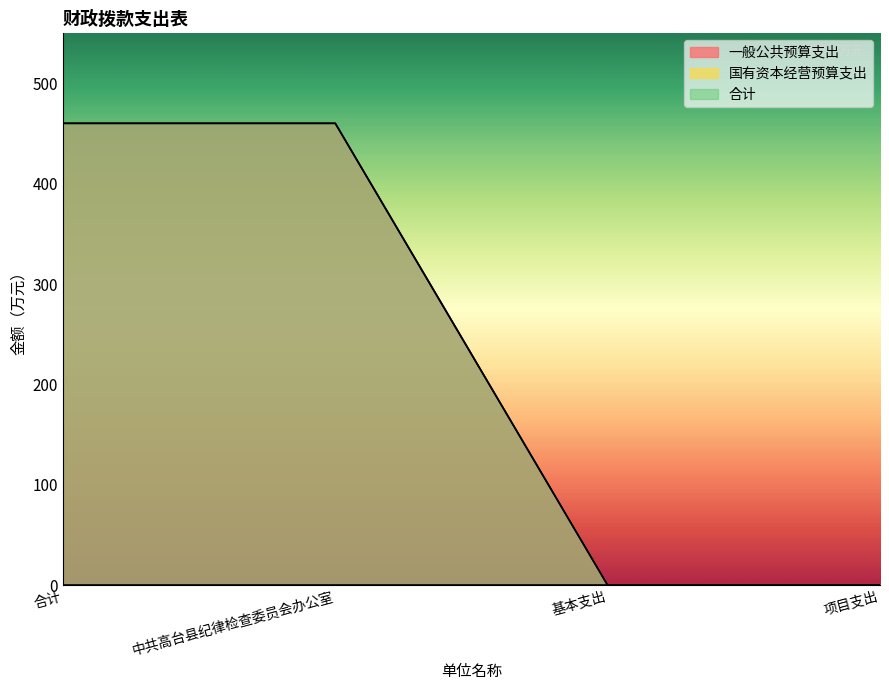

The 合计 series shows 141.0 at 基本支出. True or false?

False